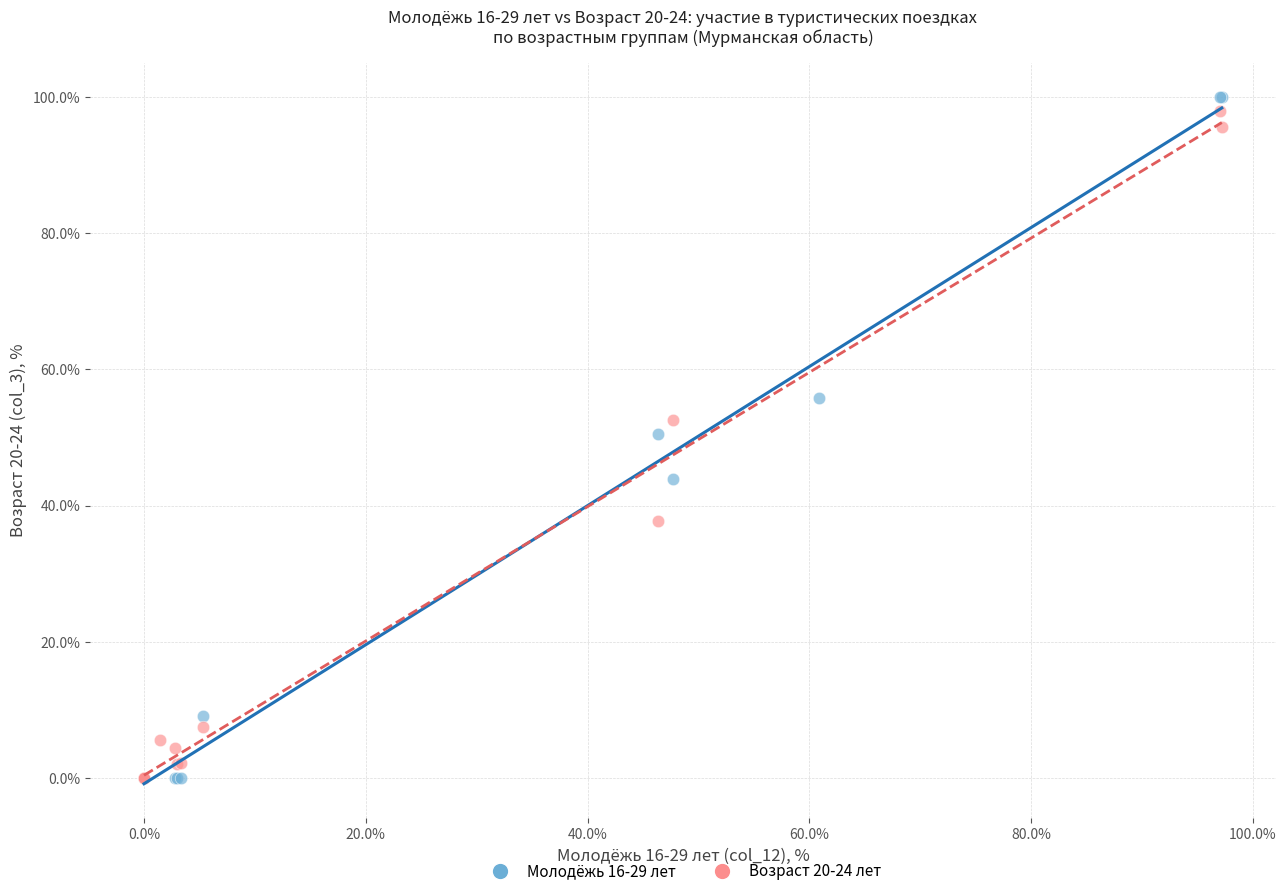

Which series has the widest spread of Y values?

Молодёжь 16-29 лет